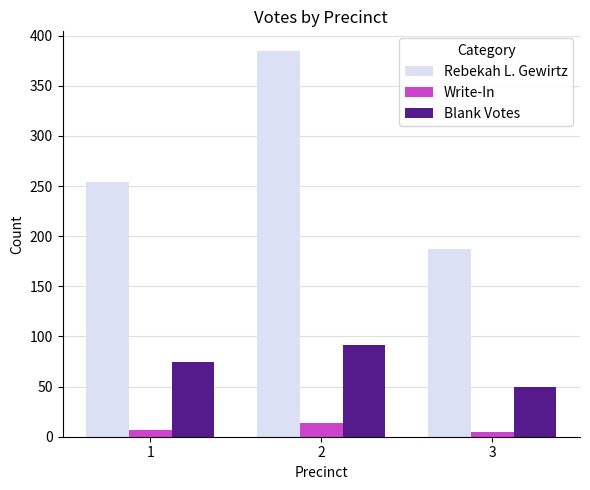

Count the number of data series in this chart.

3